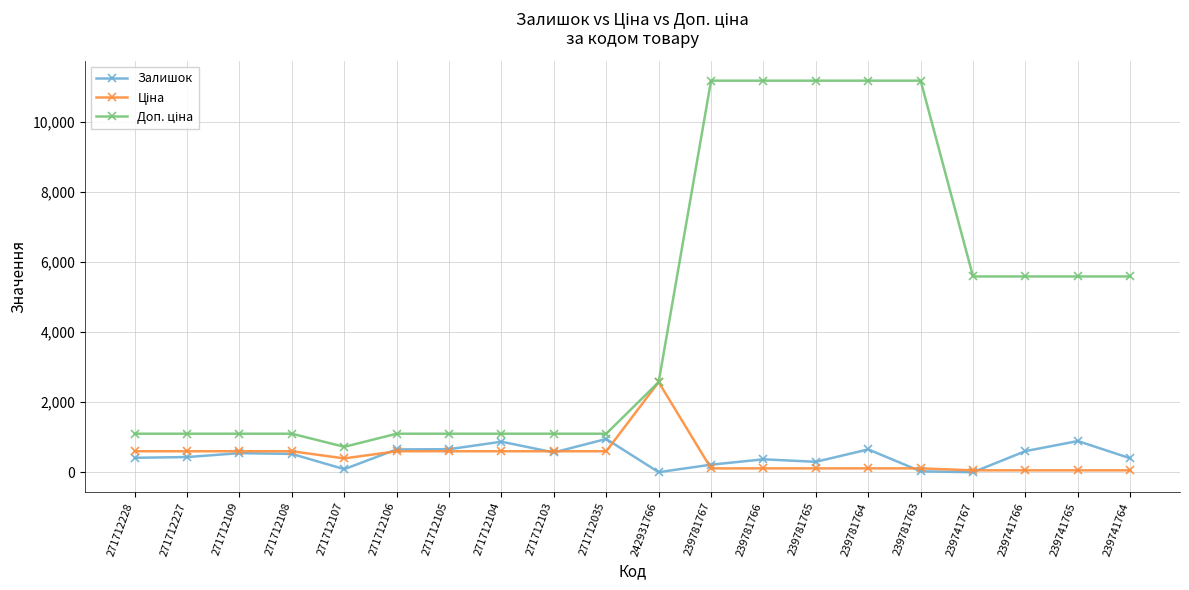

What is the total value across all series at 271712109?

2245.9